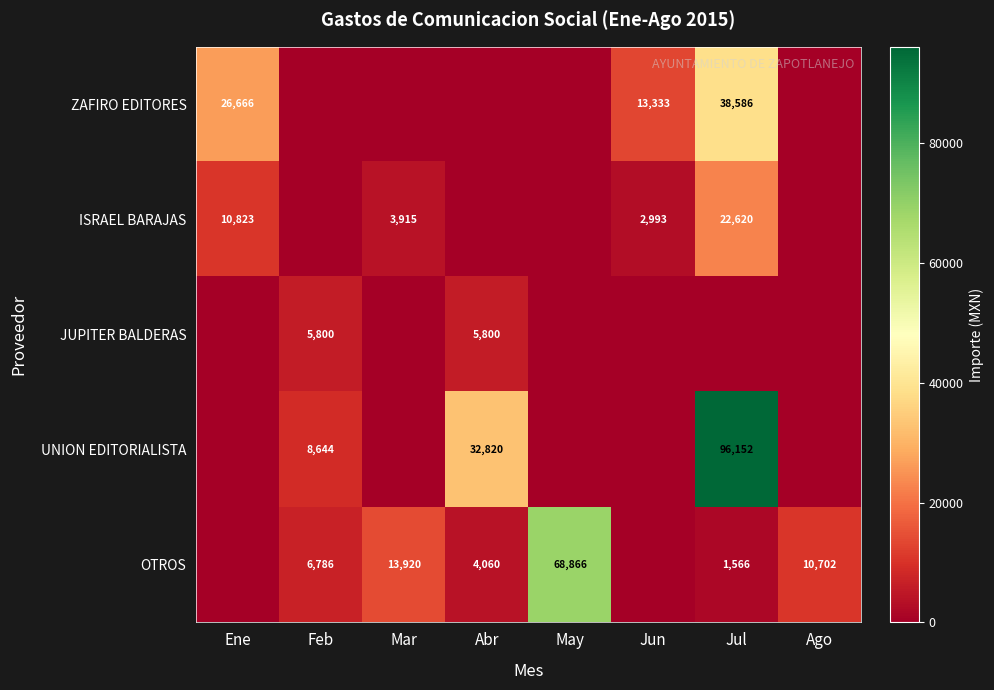

True or false: ISRAEL BARAJAS has a value of 30094 at Jul.

False